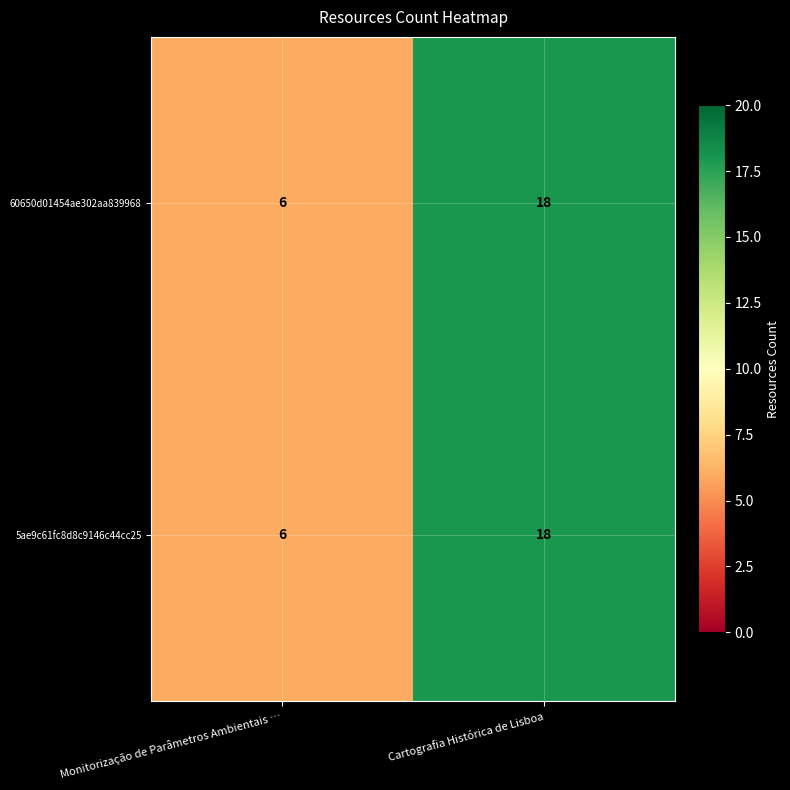

Rank the categories by 5ae9c61fc8d8c9146c44cc25 value from lowest to highest.

Monitorização de Parâmetros Ambientais …, Cartografia Histórica de Lisboa